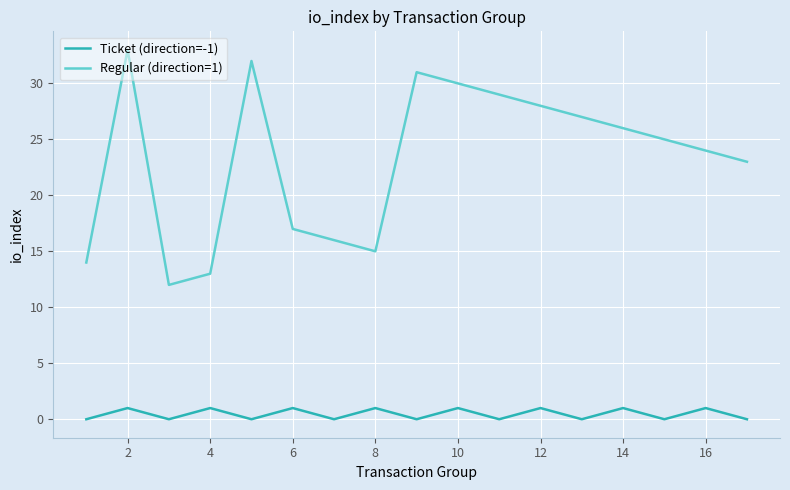

True or false: Regular (direction=1) has more than 2 interior local peaks.

True